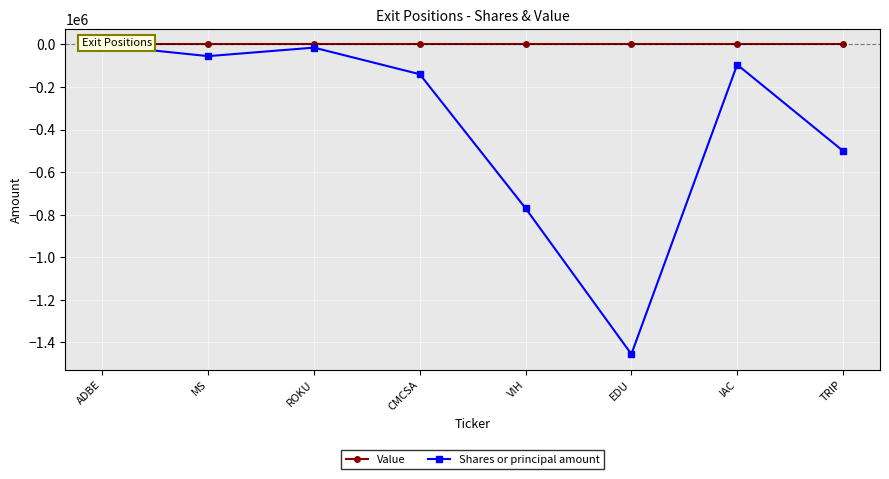

At which category does Shares or principal amount reach its first local peak?

ROKU